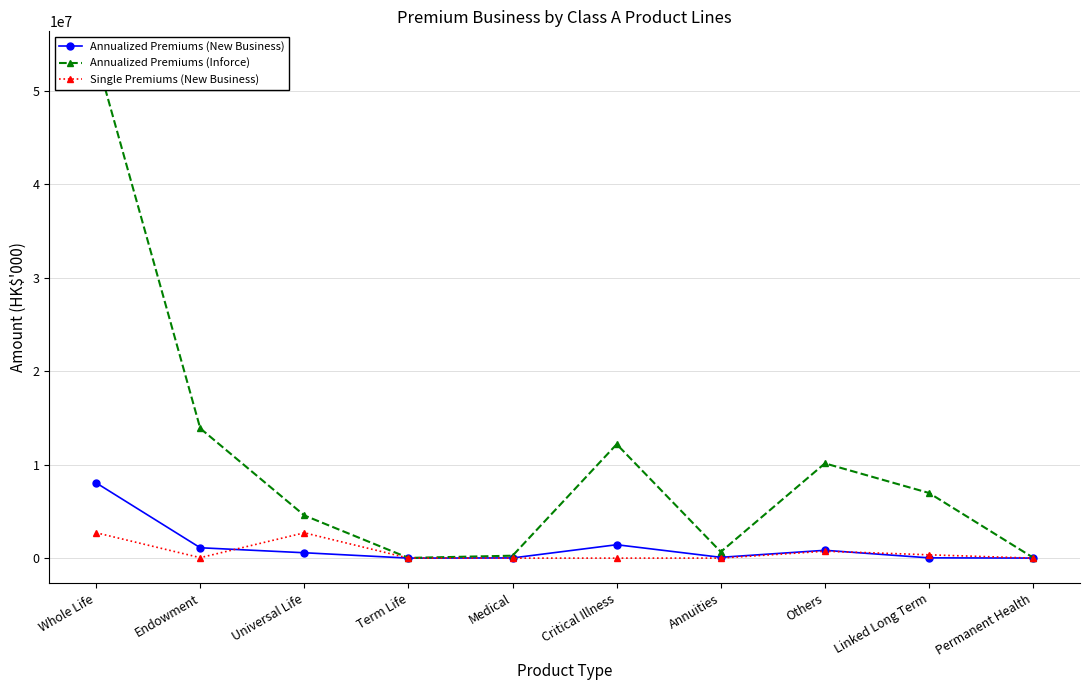

In Annualized Premiums (New Business), how many points are lower than both neighbors (excluding endpoints)?

2